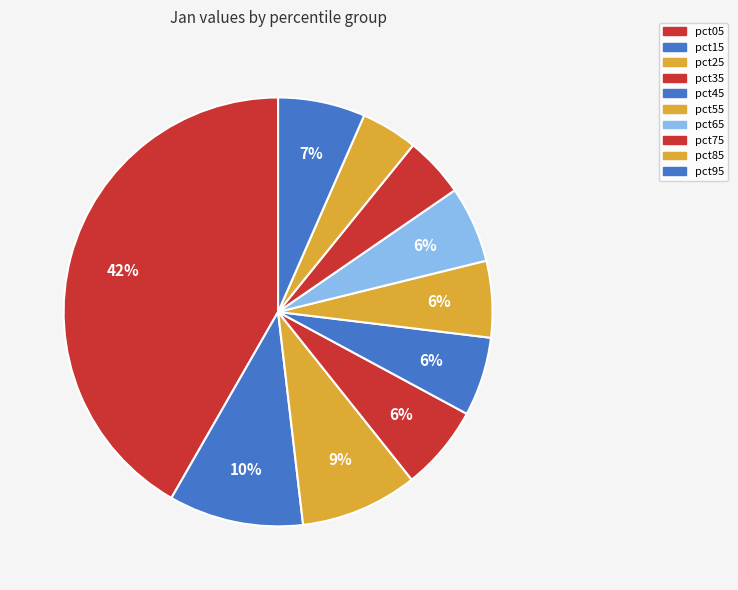

How many slices are in this pie chart?

10